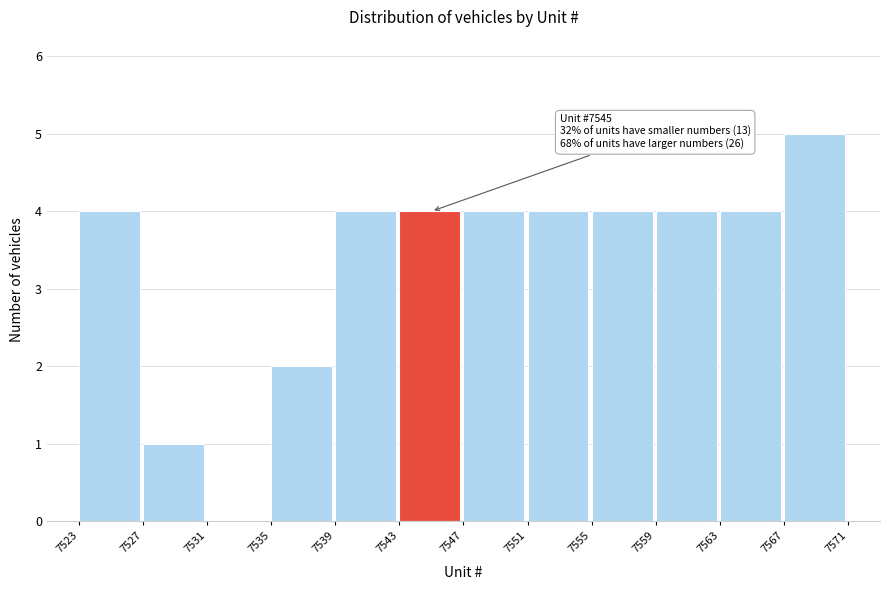

Over which range of the x-axis is the bar tallest?

7567 to 7571